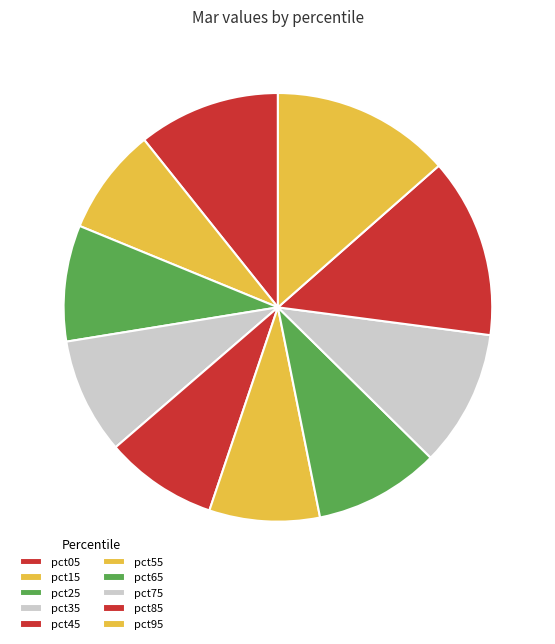

True or false: pct45 accounts for 8% of the total.

True